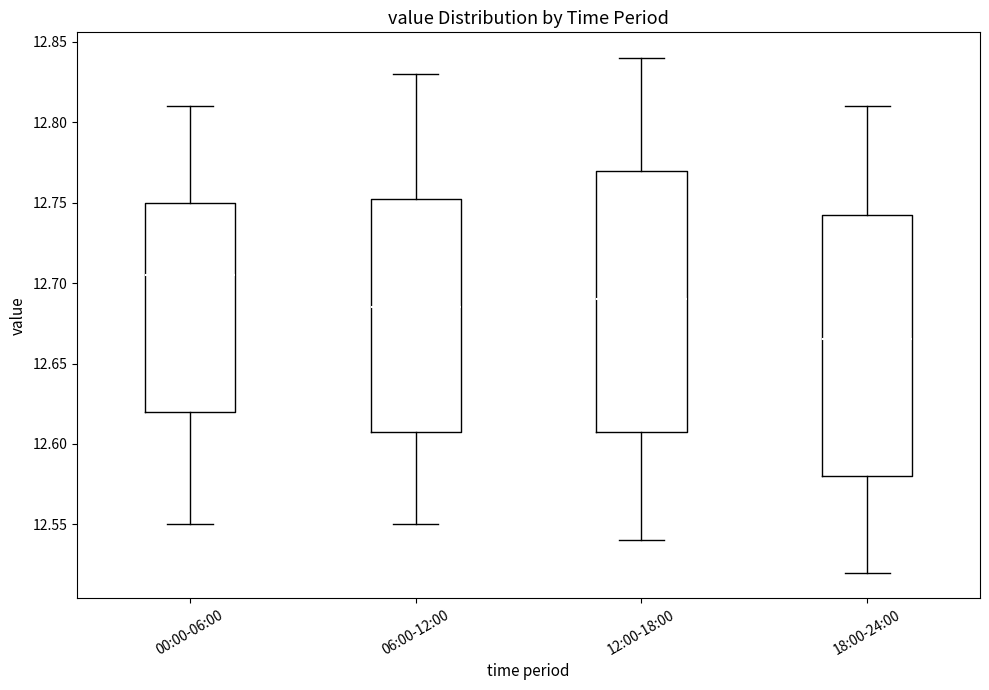

Which box's median line is the highest?

00:00-06:00